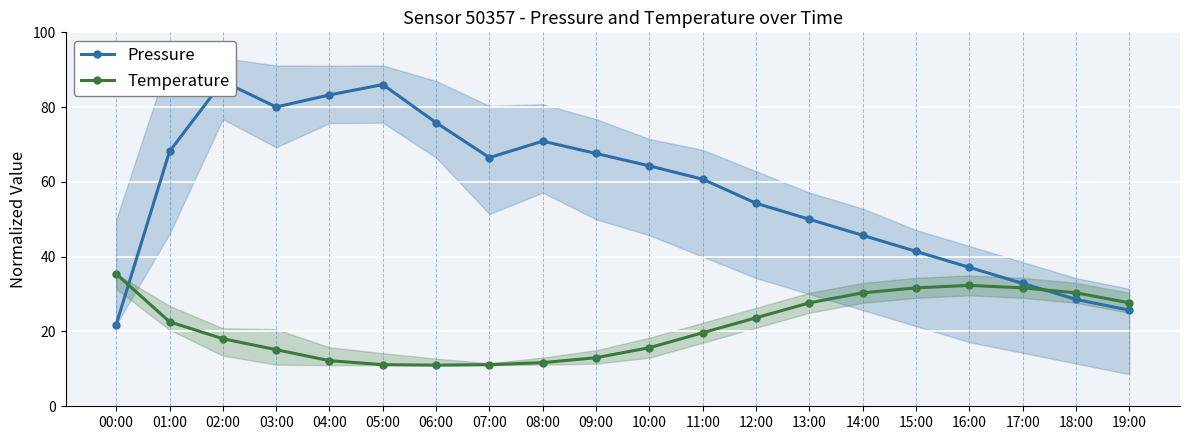

Which series has the largest range (max minus min)?

Pressure